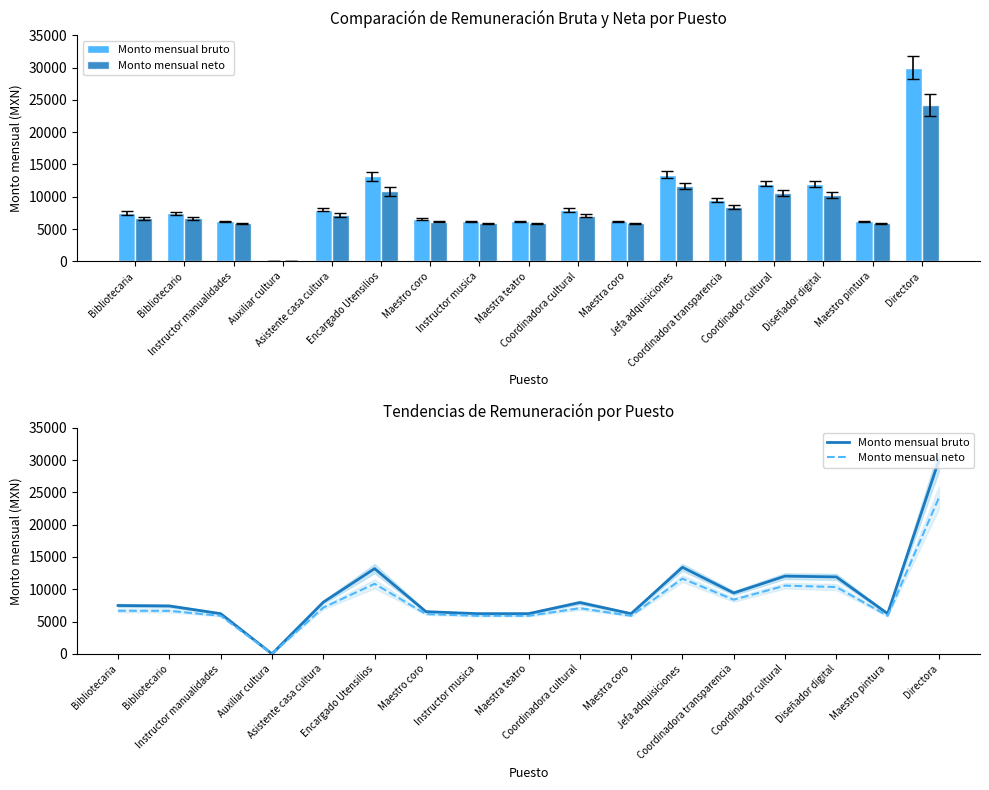

Which series has the largest range (max minus min)?

Monto mensual bruto